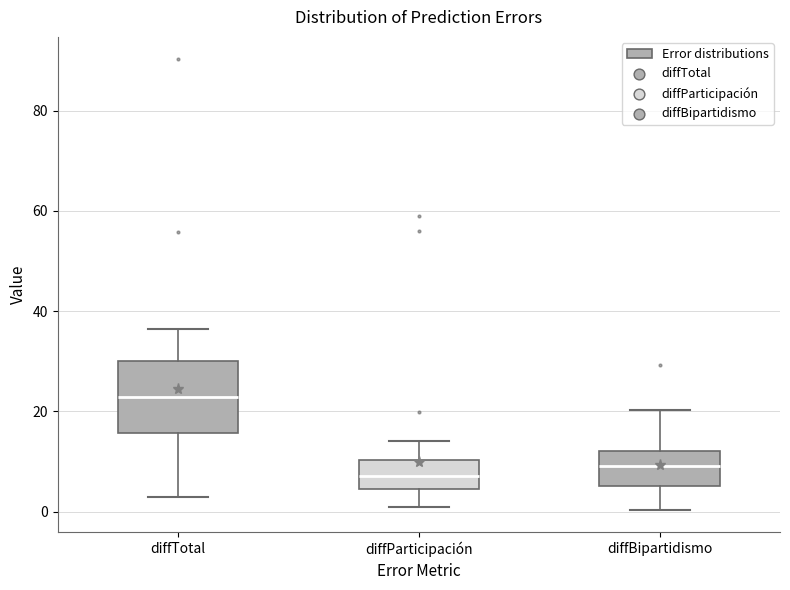

Reading left to right, transcribe this box plot: for each box, give where its median line is, the range the box spans, and where its two whiskers end, as read against the y-axis. The values are not printed on the chart, so give them approximately, as read against the axis.

diffTotal: median 22, box 16 to 30, whiskers 2 to 36
diffParticipación: median 8, box 4 to 10, whiskers 0 to 14
diffBipartidismo: median 10, box 6 to 12, whiskers 0 to 20